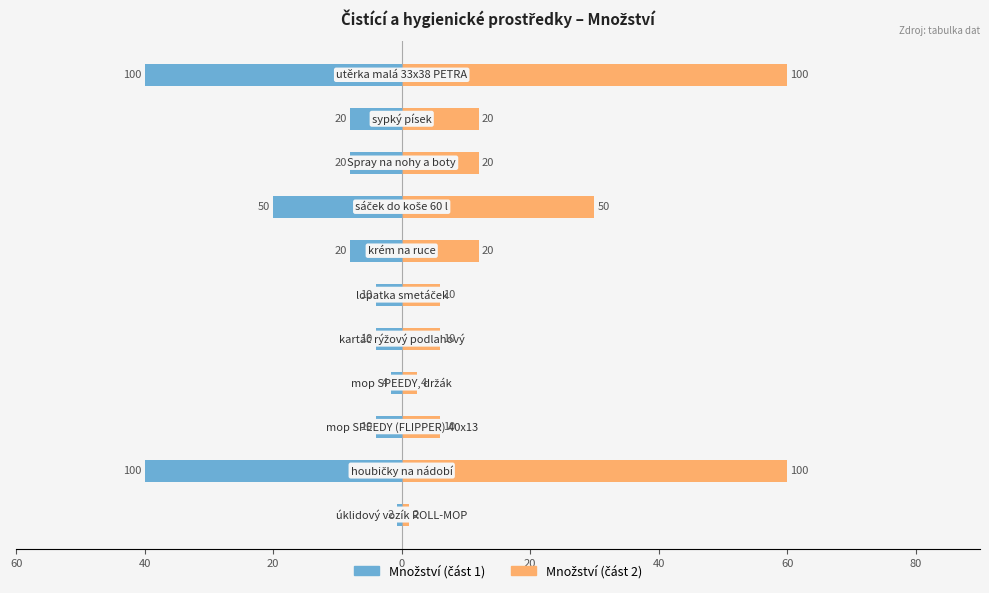

Which series has the widest spread of values?

Množství (část 2)